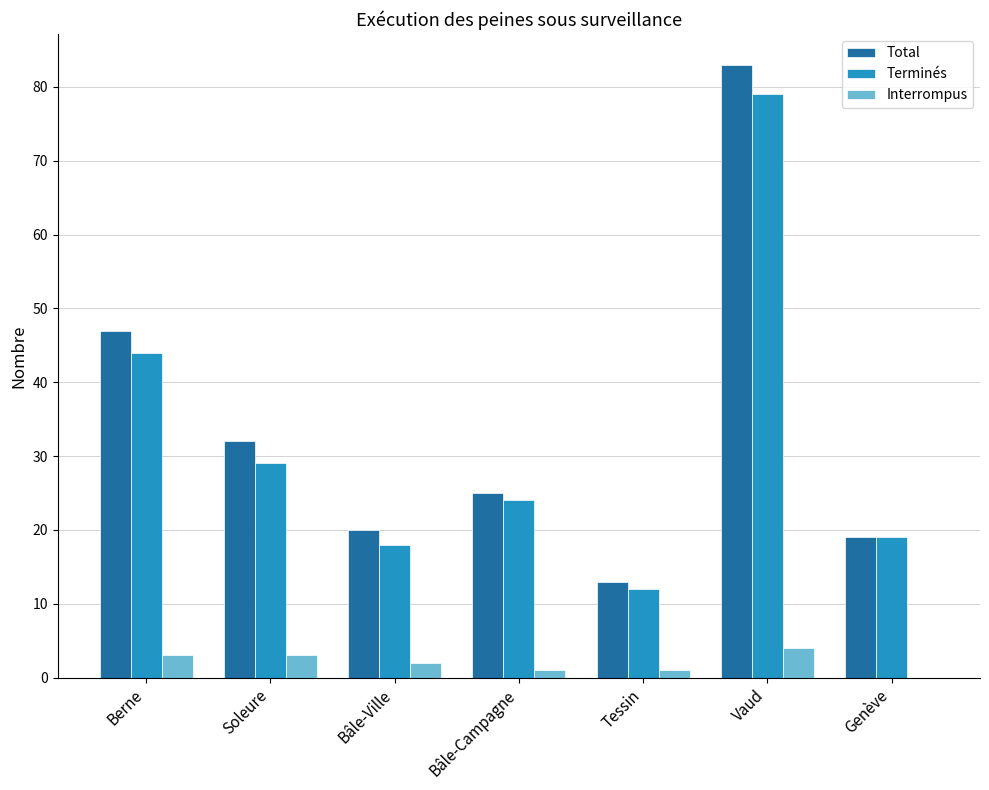

What is the sum of the Total values at Bâle-Ville and Vaud?

103